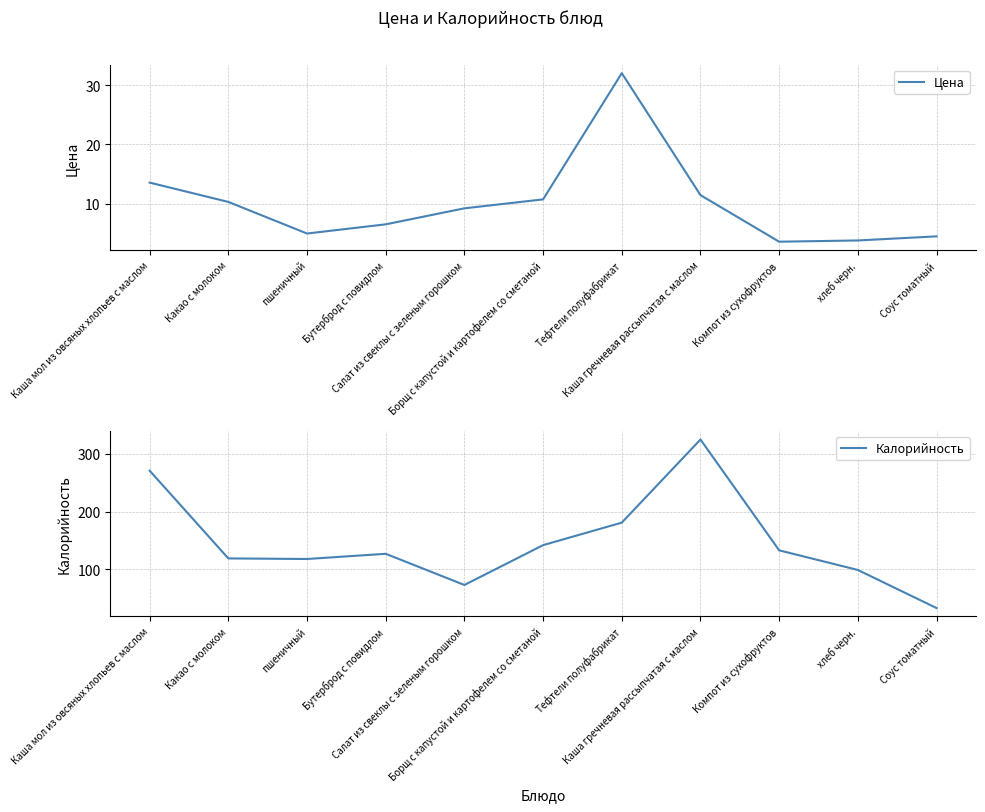

What is the value of the Калорийность point at the 6th from the left?

142.0